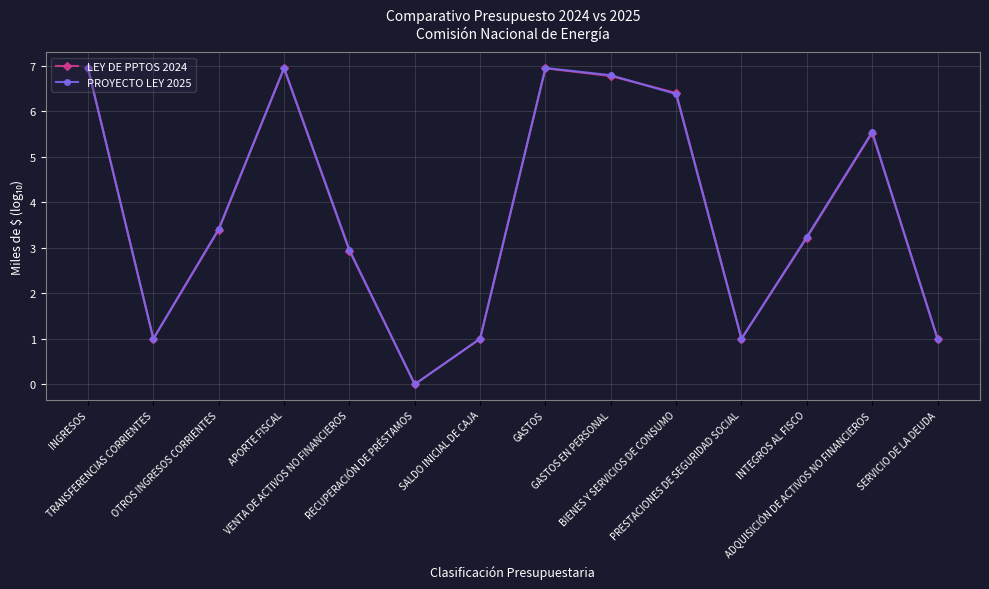

What is the greatest value displayed?

7.0